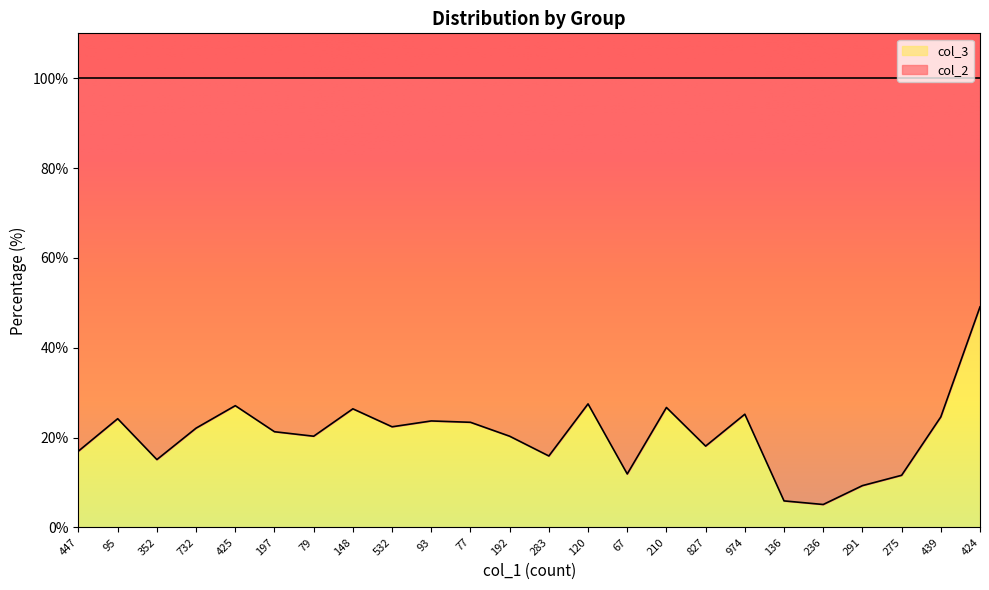

Where is the data nearest to the value 27?

425